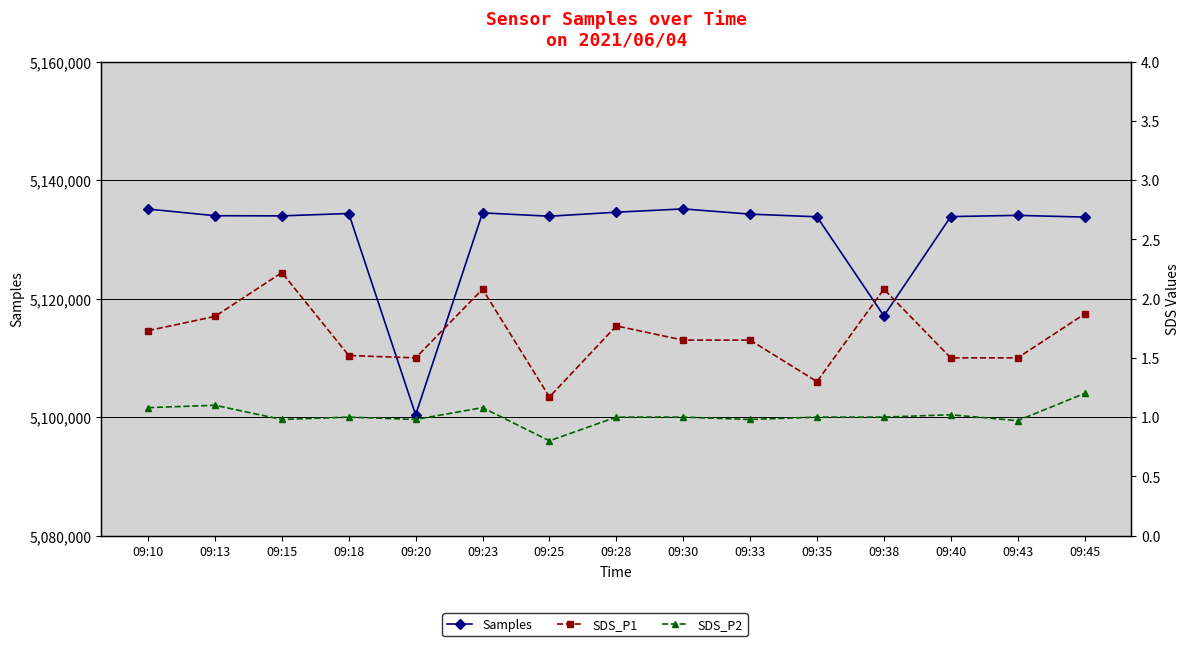

What are all the series names shown in the legend?

Samples, SDS_P1, SDS_P2